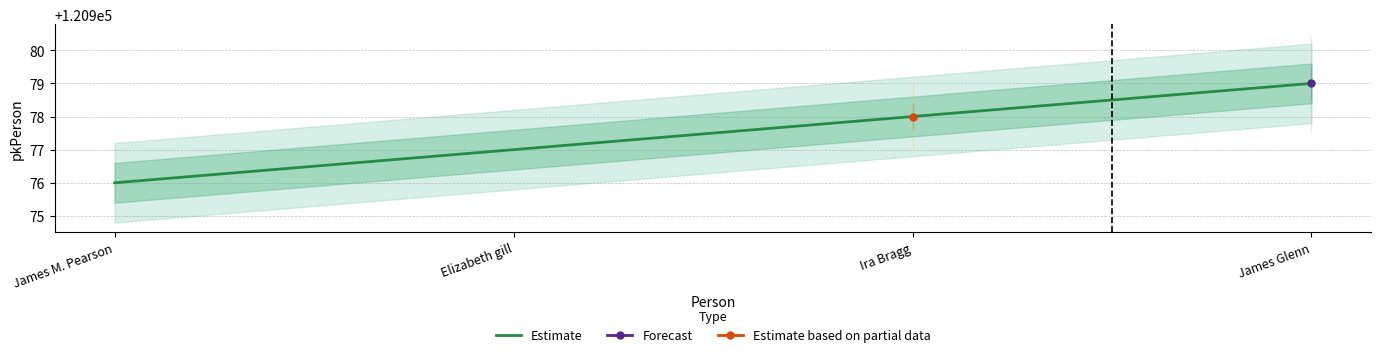

True or false: the data shows 161056 at James M. Pearson.

False